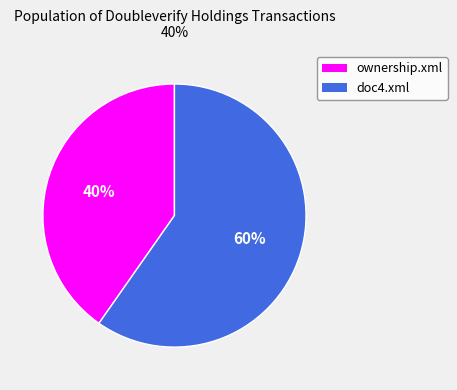

True or false: ownership.xml accounts for 46% of the total.

False